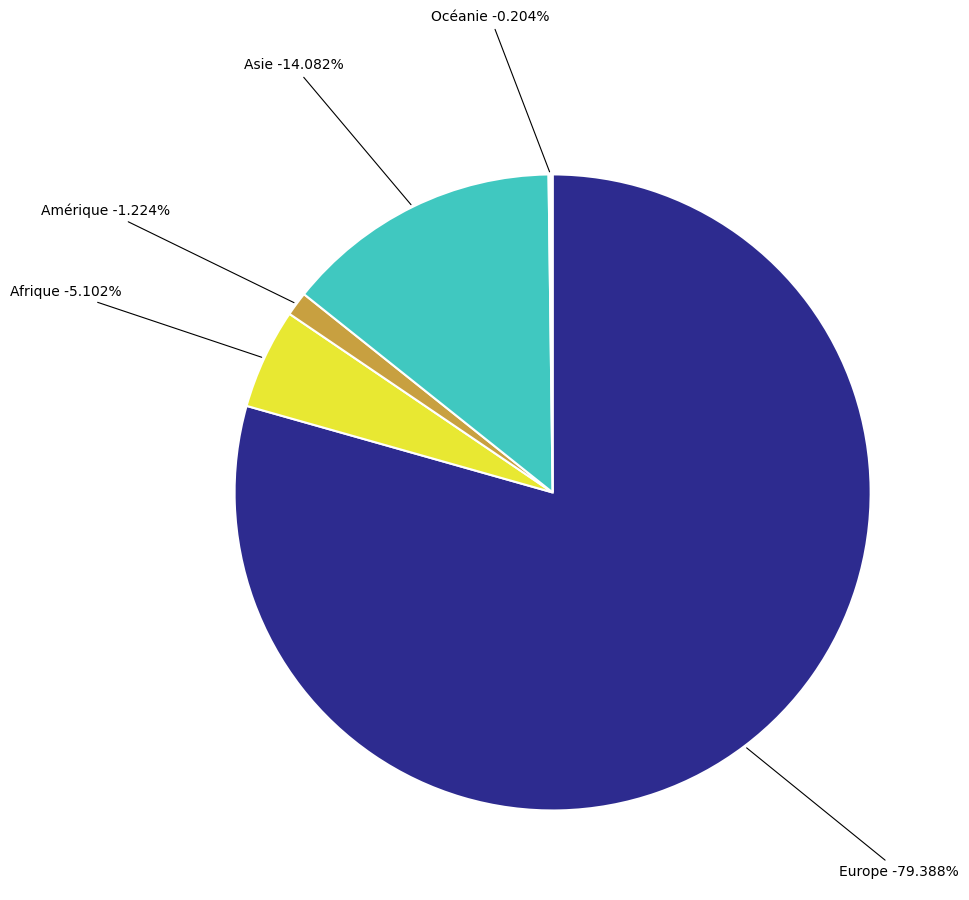

Combined, what portion of the pie is Océanie and Asie?

14.3%